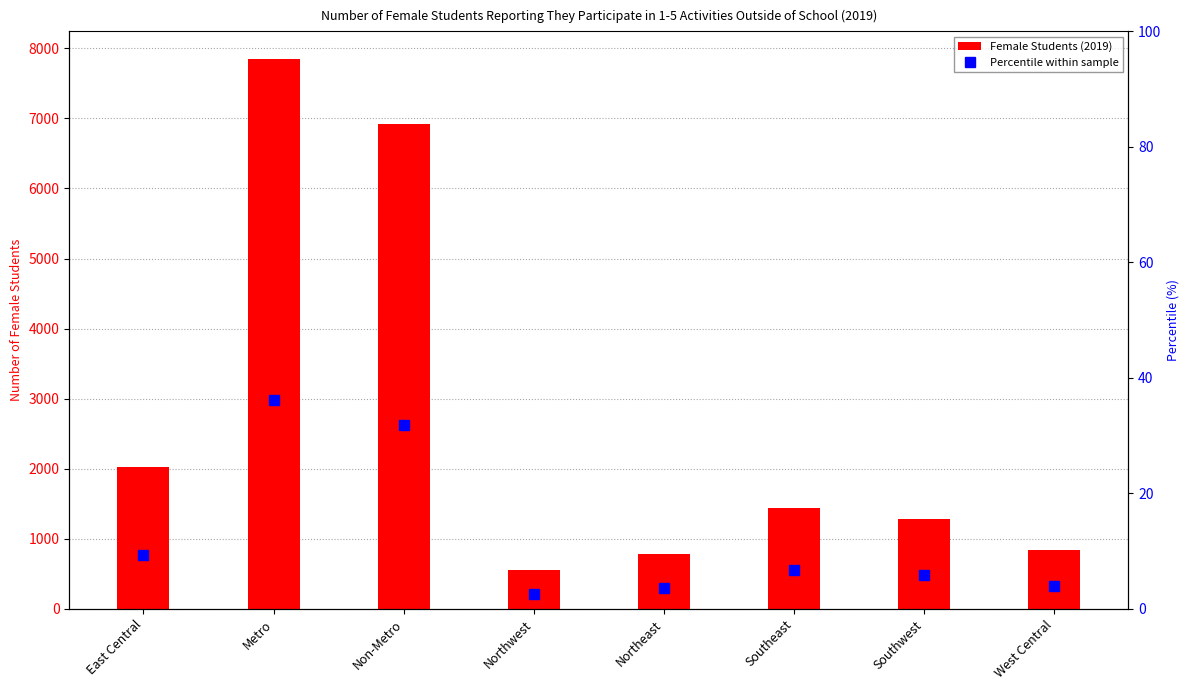

What position from the left is East Central?

1